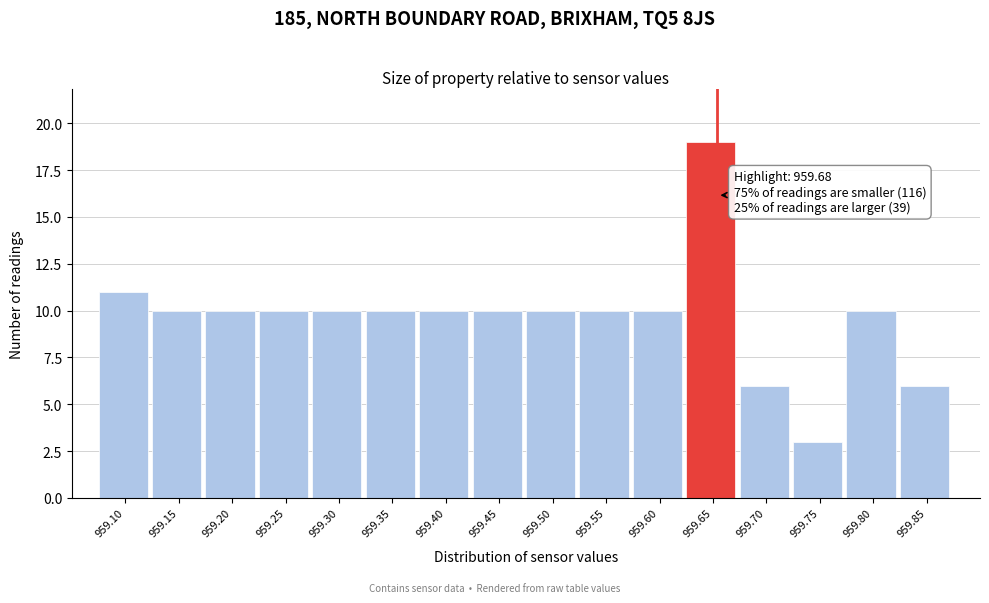

Reading left to right, transcribe all the data shown in this chart.

11	10	10	10	10	10	10	10	10	10	10	19	6	3	10	6